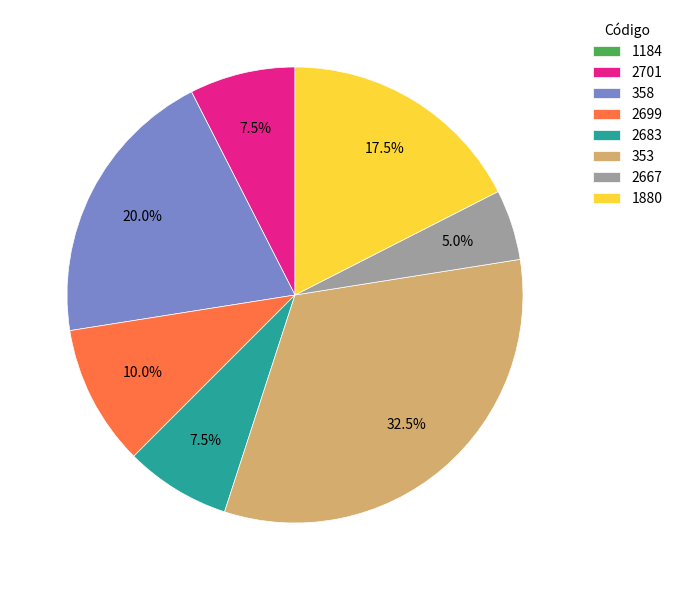

What percentage is NOT represented by 2667?

95.0%